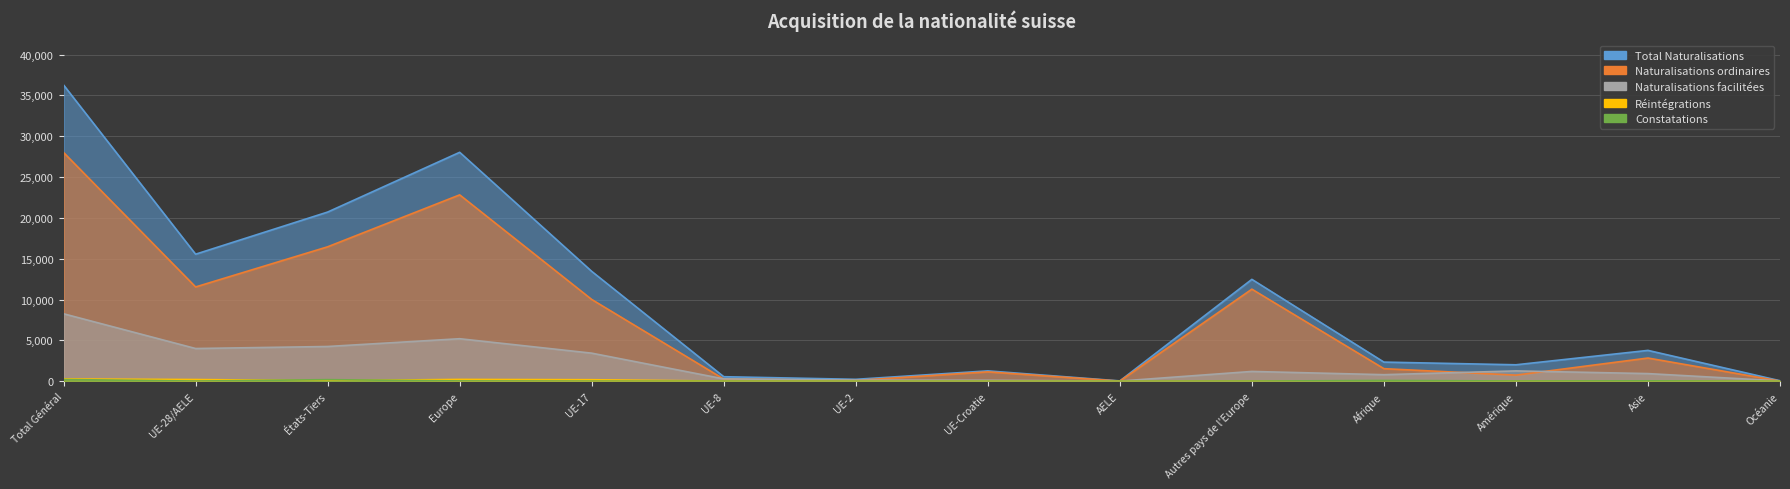

Read the Naturalisations facilitées value at Amérique.

1266